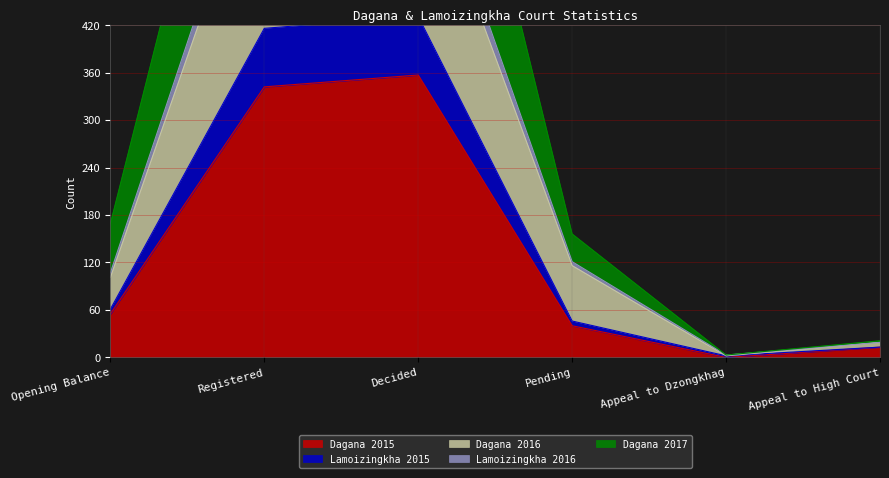

Which has a higher value, Appeal to High Court or Registered?

Registered